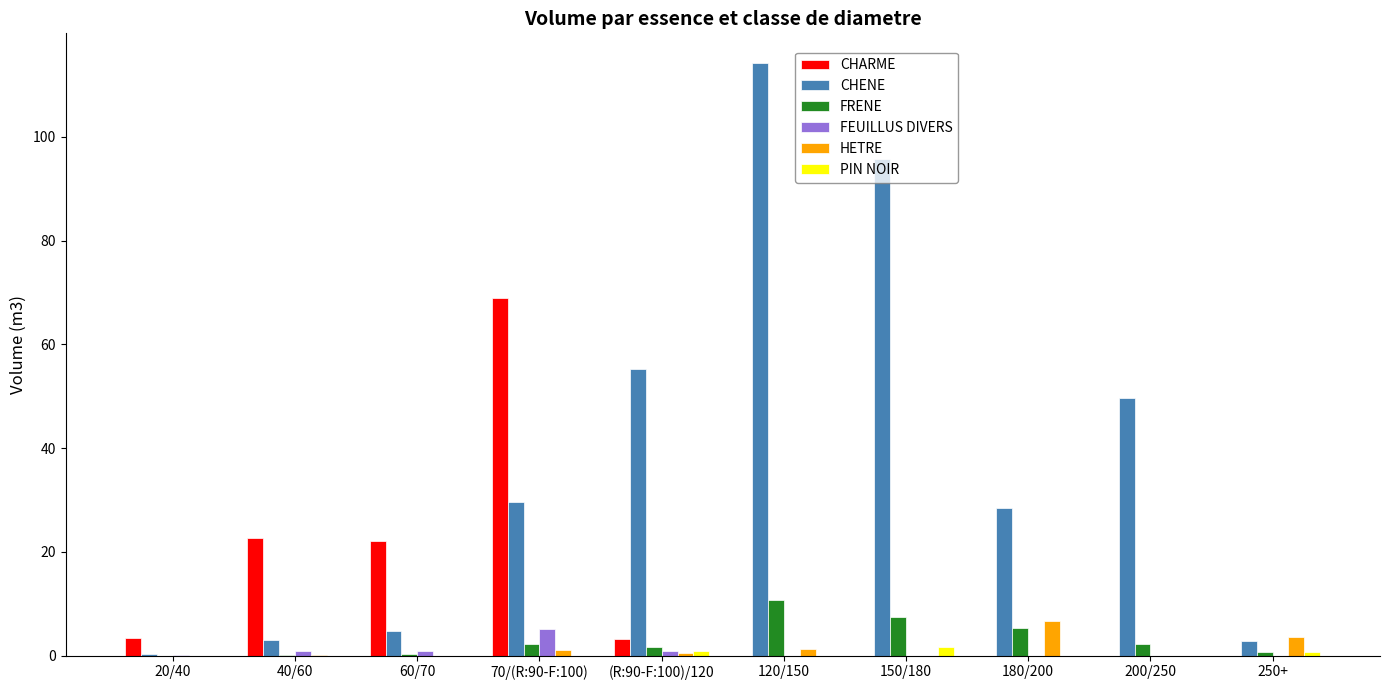

How many data points does each series have?

10